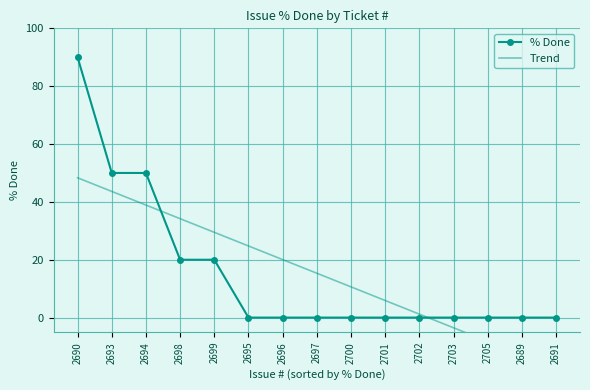

True or false: % Done and Trend intersect in this chart.

True